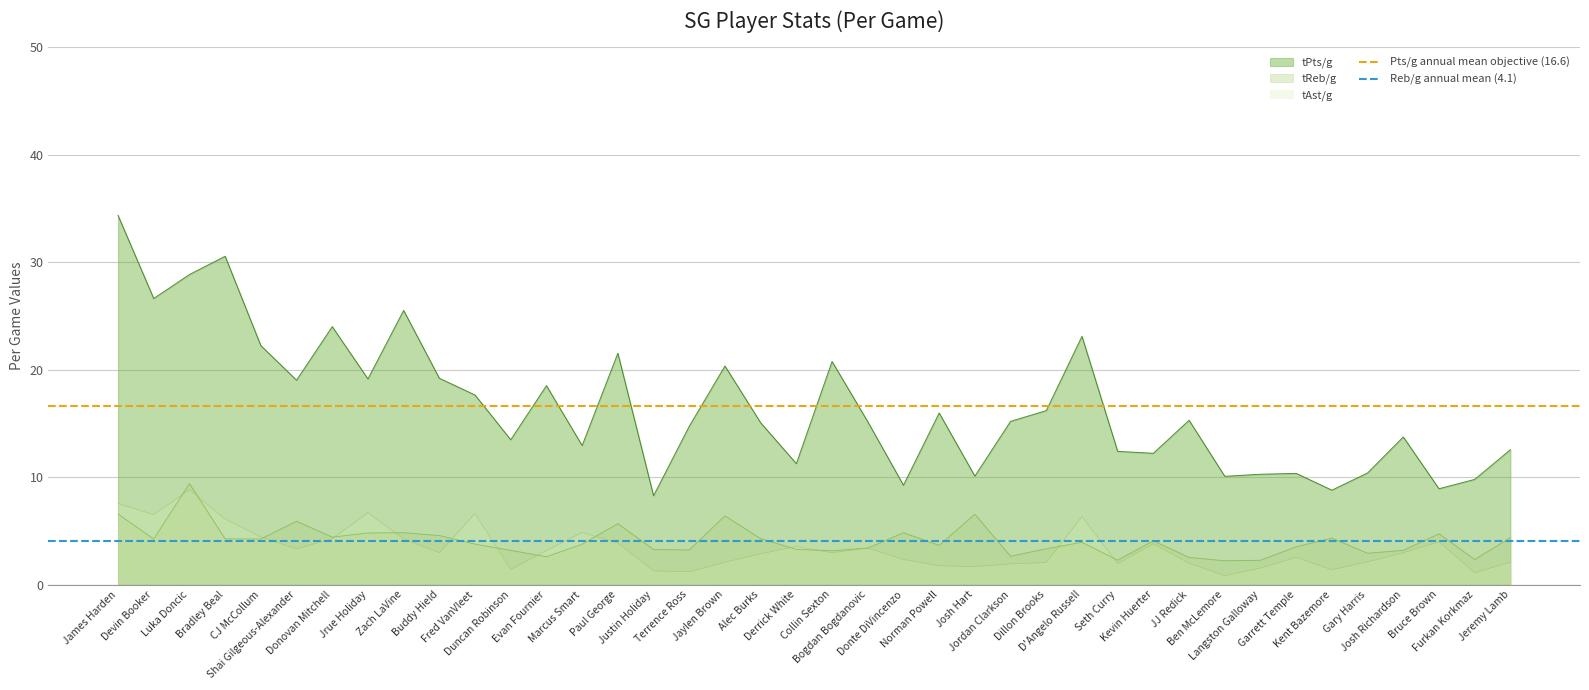

Is it true that Pts/g annual mean objective (16.6) equals 16.6 at Devin Booker?

True